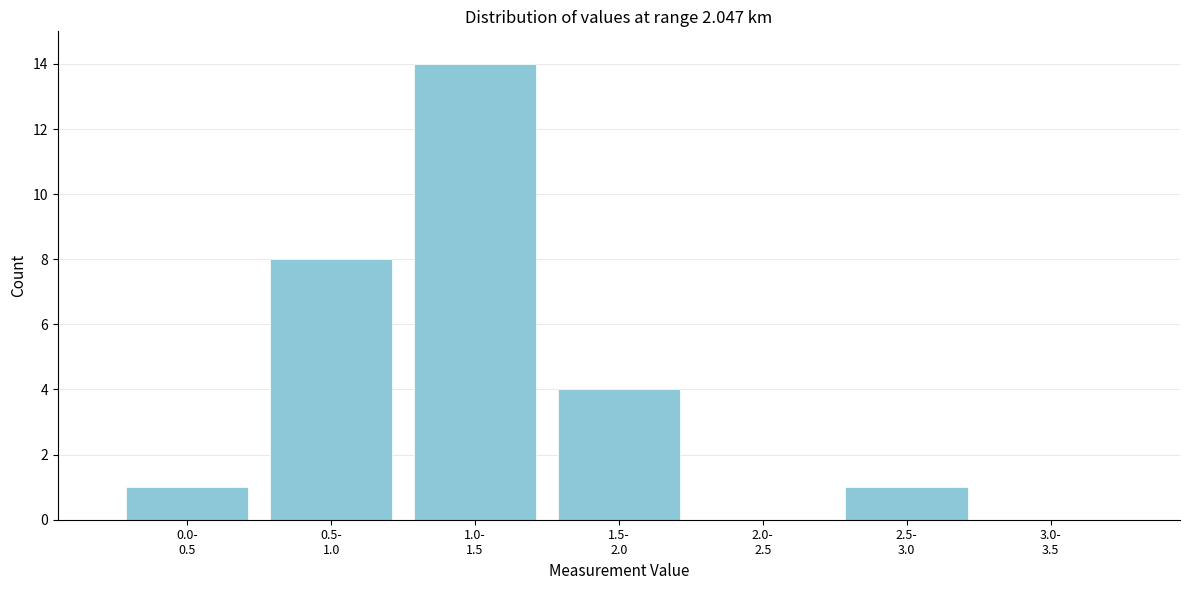

What is the maximum value shown in the chart?

14